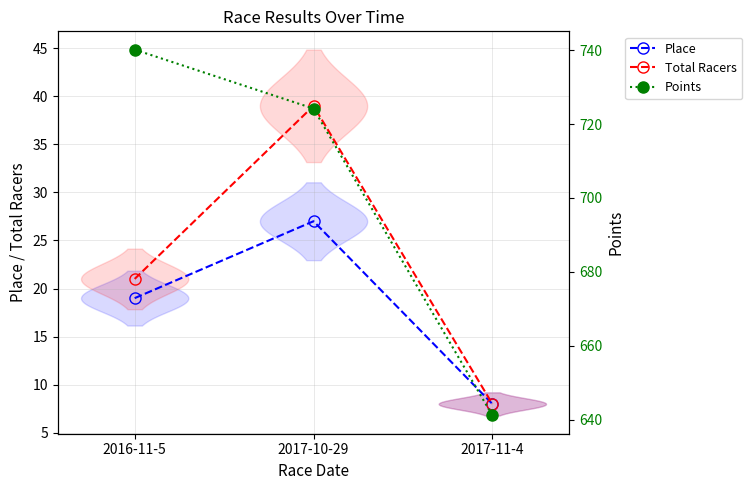

Read the Points value at 2017-10-29.

724.2